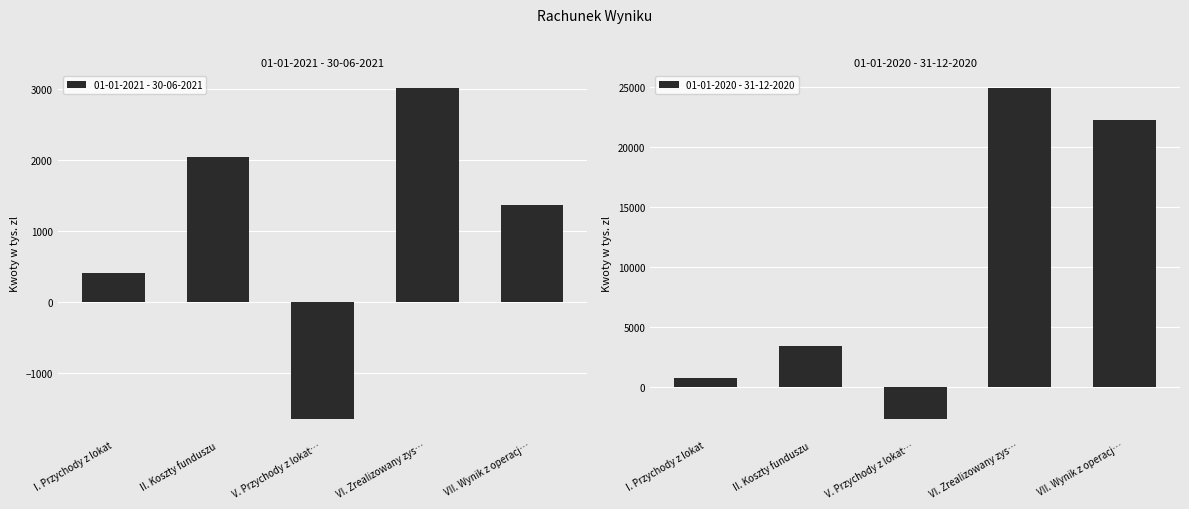

What is the spread (max minus min) of values at II. Koszty funduszu?

1388